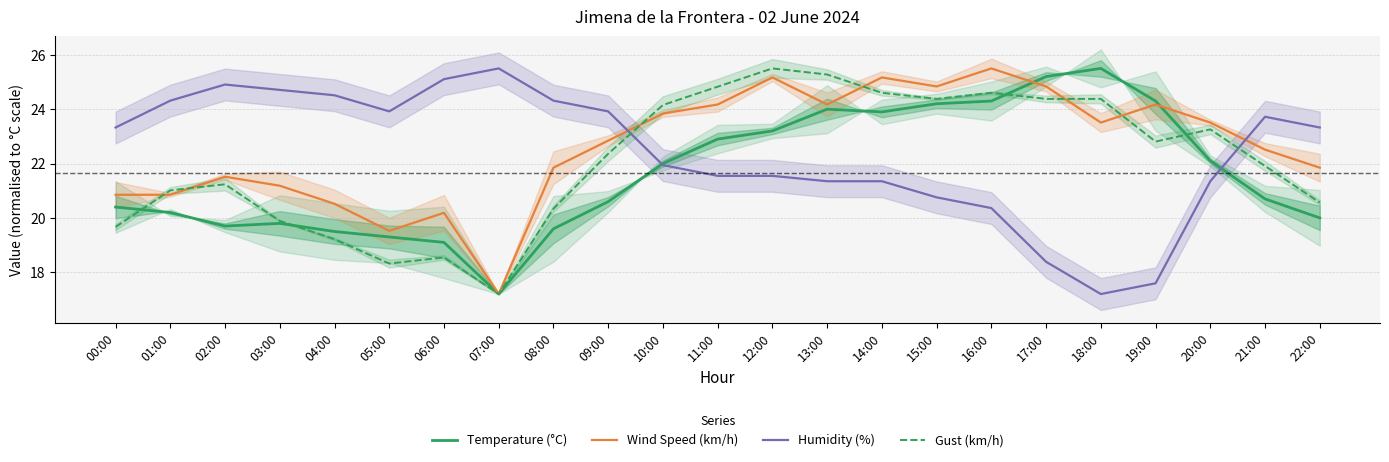

How many series are shown in this chart?

4